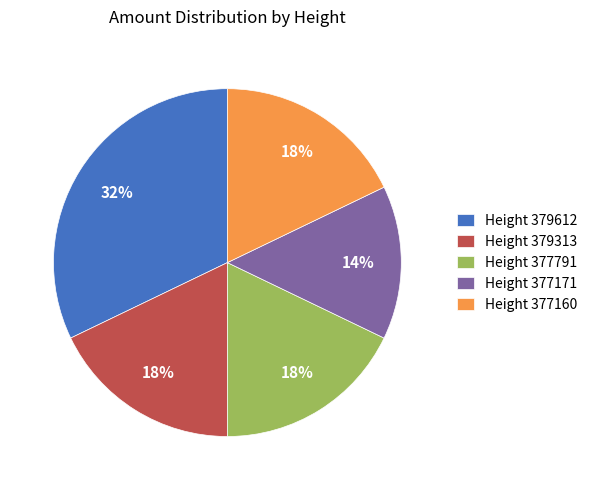

What is the ratio of the value at Height 379612 to the value at Height 377791?

1.8